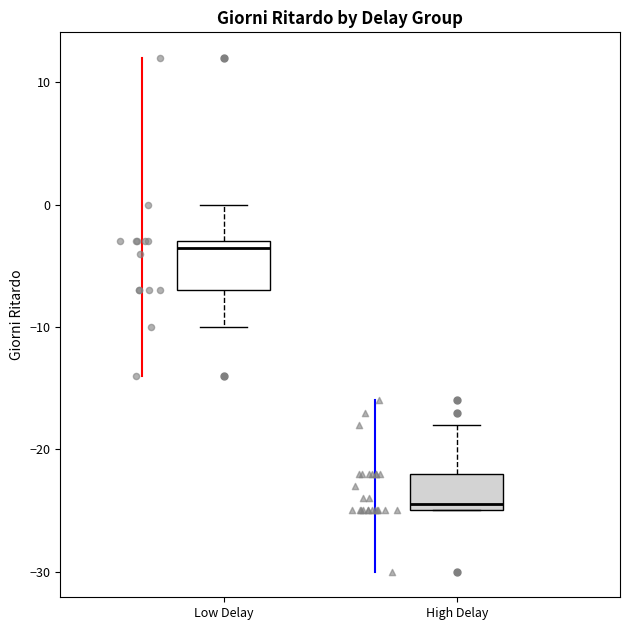

Reading left to right, transcribe this box plot: for each box, give where its median line is, the range the box spans, and where its two whiskers end, as read against the y-axis. The values are not printed on the chart, so give them approximately, as read against the axis.

Low Delay: median -3 (just below the box's upper edge), box -7 to -3, whiskers -10 to 0
High Delay: median -24, box -25 to -22, whiskers -25 to -18